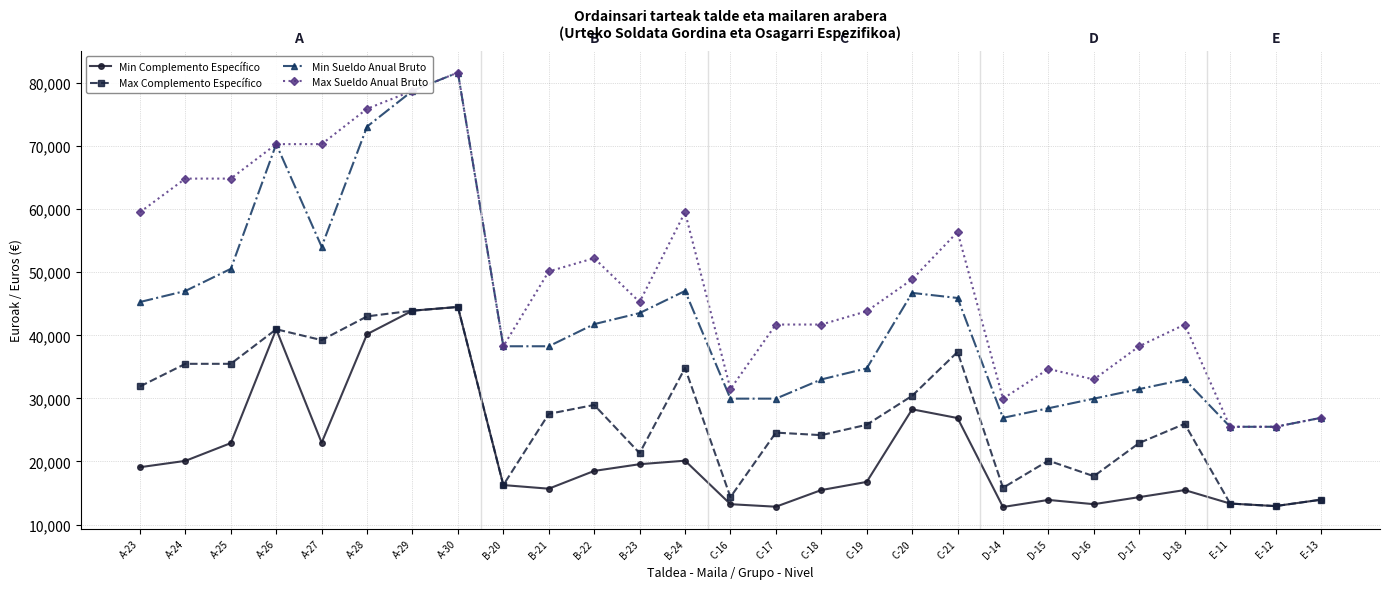

At which category is the sum across all series the highest?

A-30